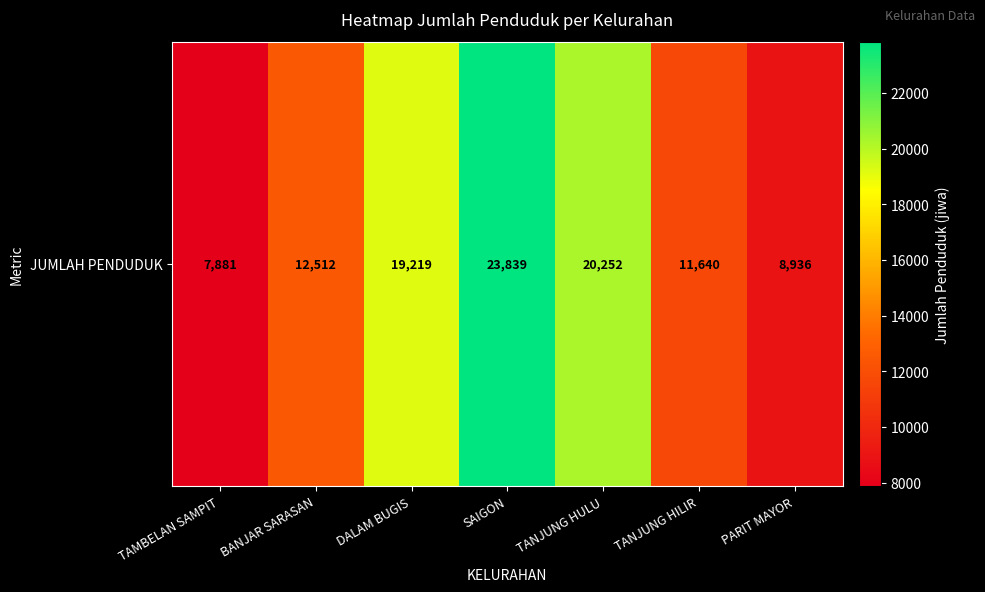

Which label corresponds to the largest value in the chart?

SAIGON